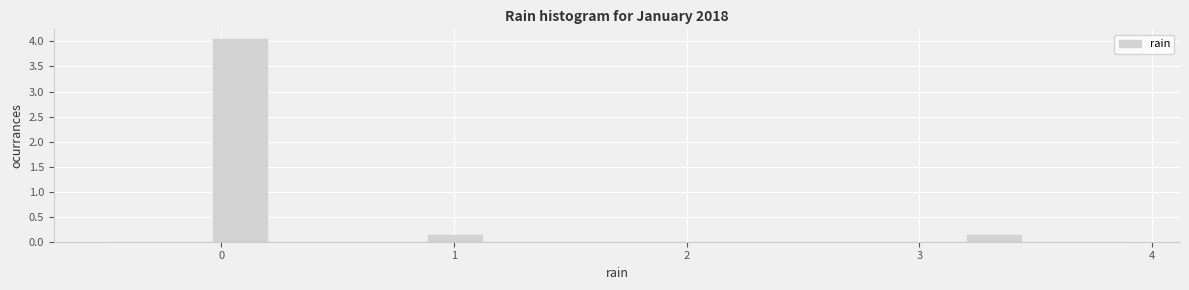

Read against the x-axis, roughly where is the centre of the tallest bar?

0.1